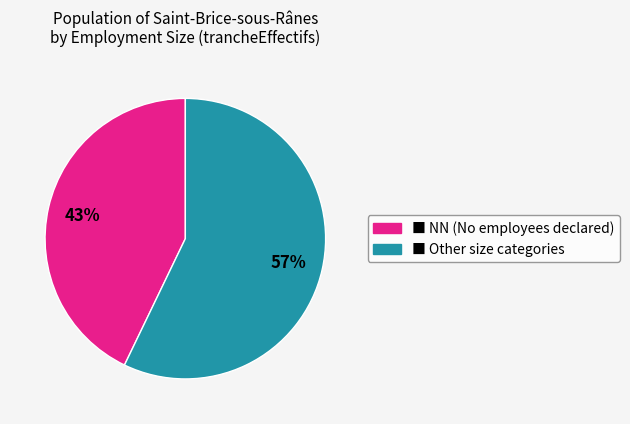

What is the smallest slice in the pie chart?

■ NN (No employees declared)